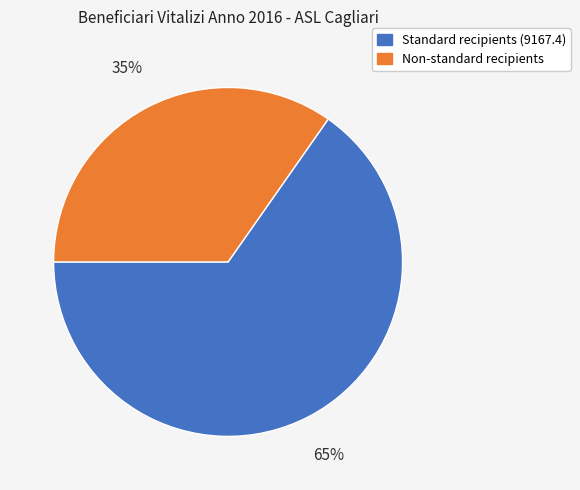

The Non-standard recipients slice represents 35% of the pie. True or false?

True